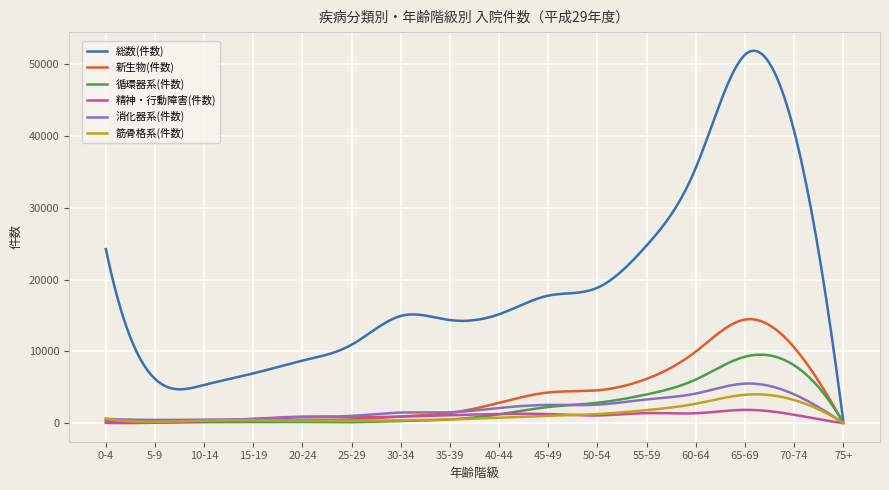

Which series has the widest spread of values?

総数(件数)